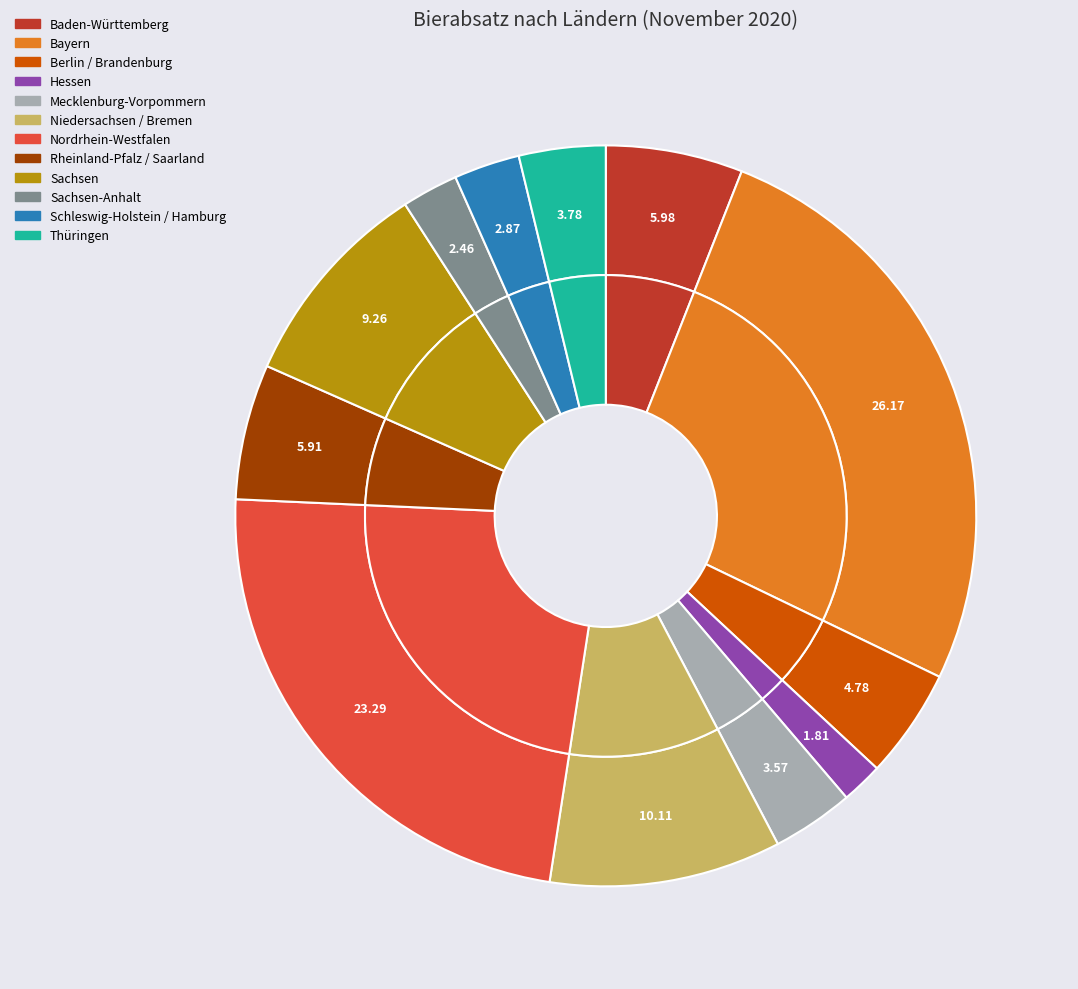

Count the number of slices in the pie.

12